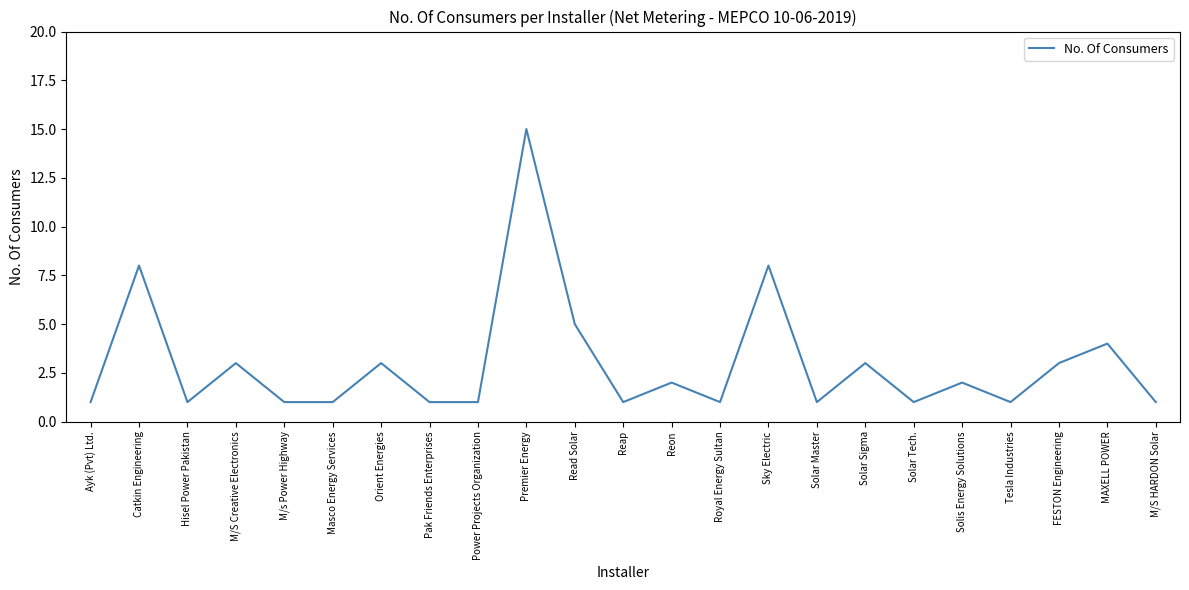

What is the difference between the values at Reon and Catkin Engineering?

6